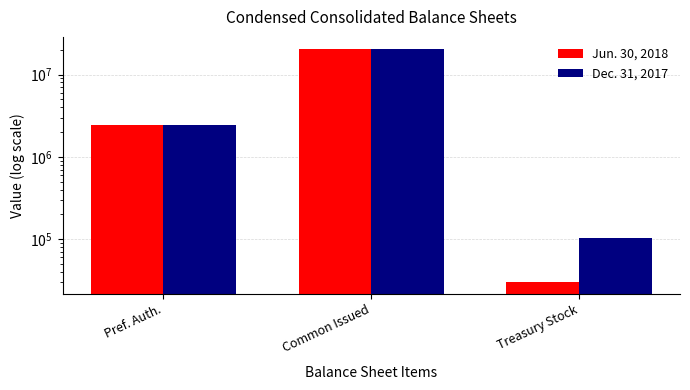

What position from the right is Treasury Stock?

1